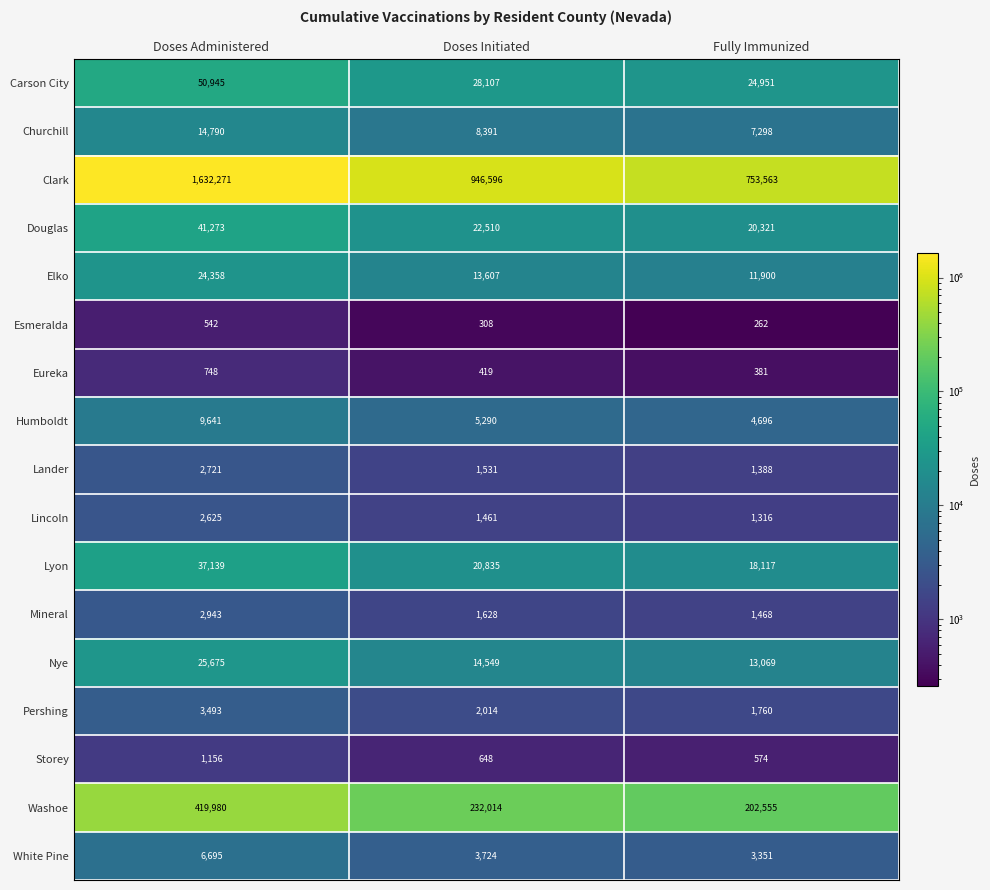

How many categories are shown in the chart?

3